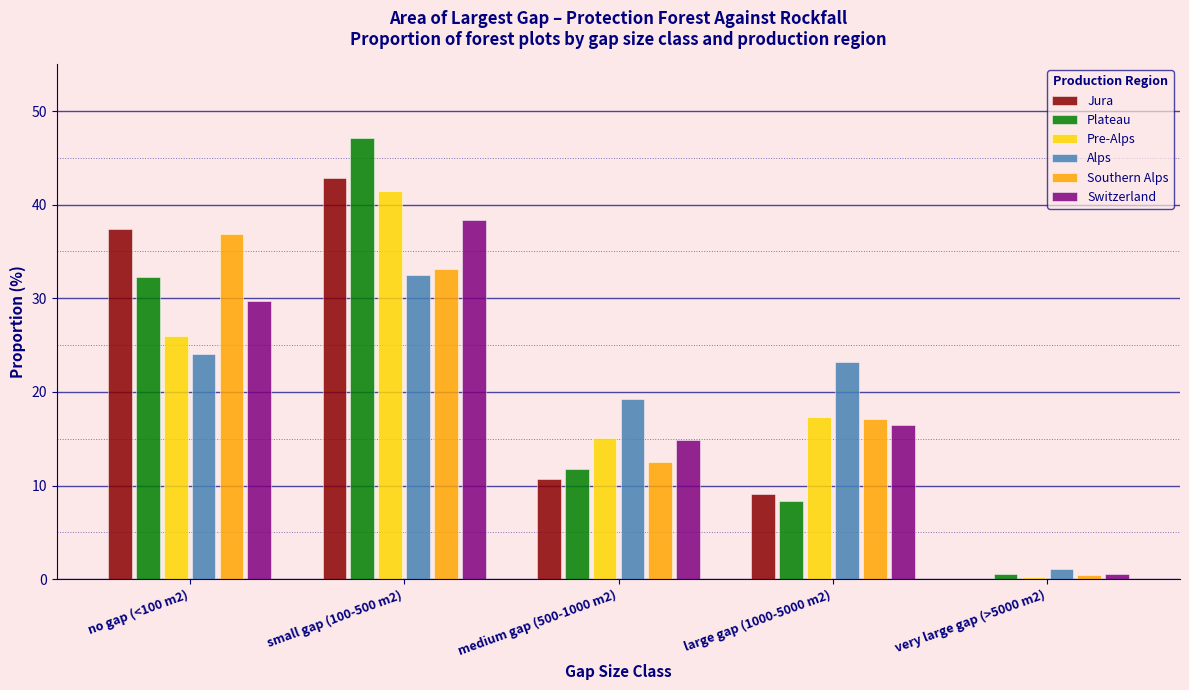

Reading left to right, extract all data points from this chart.

Jura: no gap (<100 m2)=37.4	small gap (100-500 m2)=42.8	medium gap (500-1000 m2)=10.7	large gap (1000-5000 m2)=9.1	very large gap (>5000 m2)=0.0
Plateau: no gap (<100 m2)=32.3	small gap (100-500 m2)=47.1	medium gap (500-1000 m2)=11.8	large gap (1000-5000 m2)=8.4	very large gap (>5000 m2)=0.5
Pre-Alps: no gap (<100 m2)=26.0	small gap (100-500 m2)=41.5	medium gap (500-1000 m2)=15.1	large gap (1000-5000 m2)=17.3	very large gap (>5000 m2)=0.2
Alps: no gap (<100 m2)=24.1	small gap (100-500 m2)=32.5	medium gap (500-1000 m2)=19.2	large gap (1000-5000 m2)=23.2	very large gap (>5000 m2)=1.1
Southern Alps: no gap (<100 m2)=36.9	small gap (100-500 m2)=33.1	medium gap (500-1000 m2)=12.5	large gap (1000-5000 m2)=17.1	very large gap (>5000 m2)=0.4
Switzerland: no gap (<100 m2)=29.7	small gap (100-500 m2)=38.4	medium gap (500-1000 m2)=14.9	large gap (1000-5000 m2)=16.5	very large gap (>5000 m2)=0.6